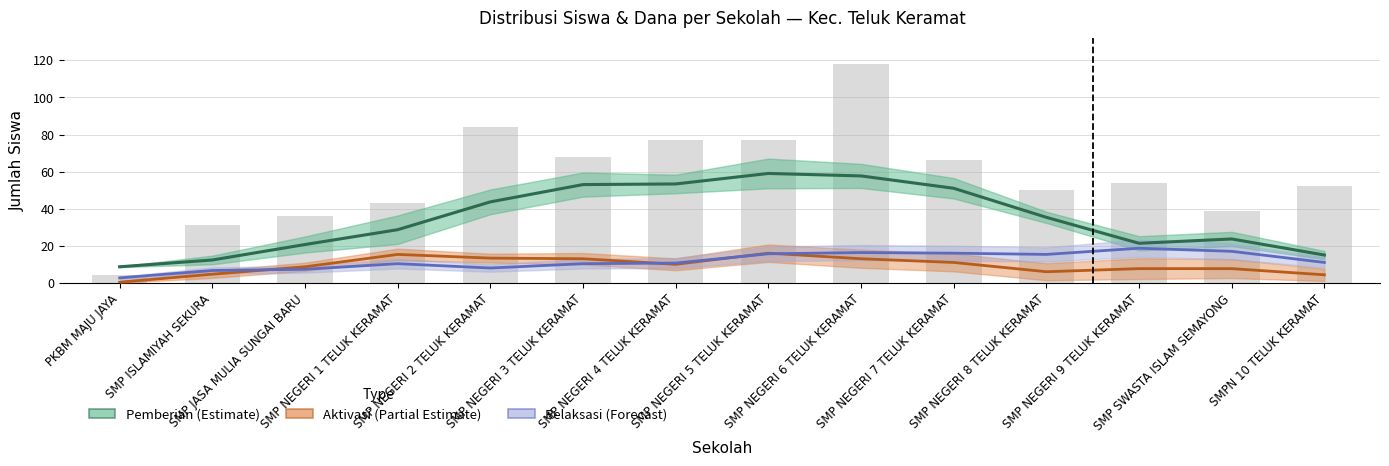

Where does the Relaksasi (Forecast) series first go above 11?

SMP NEGERI 5 TELUK KERAMAT